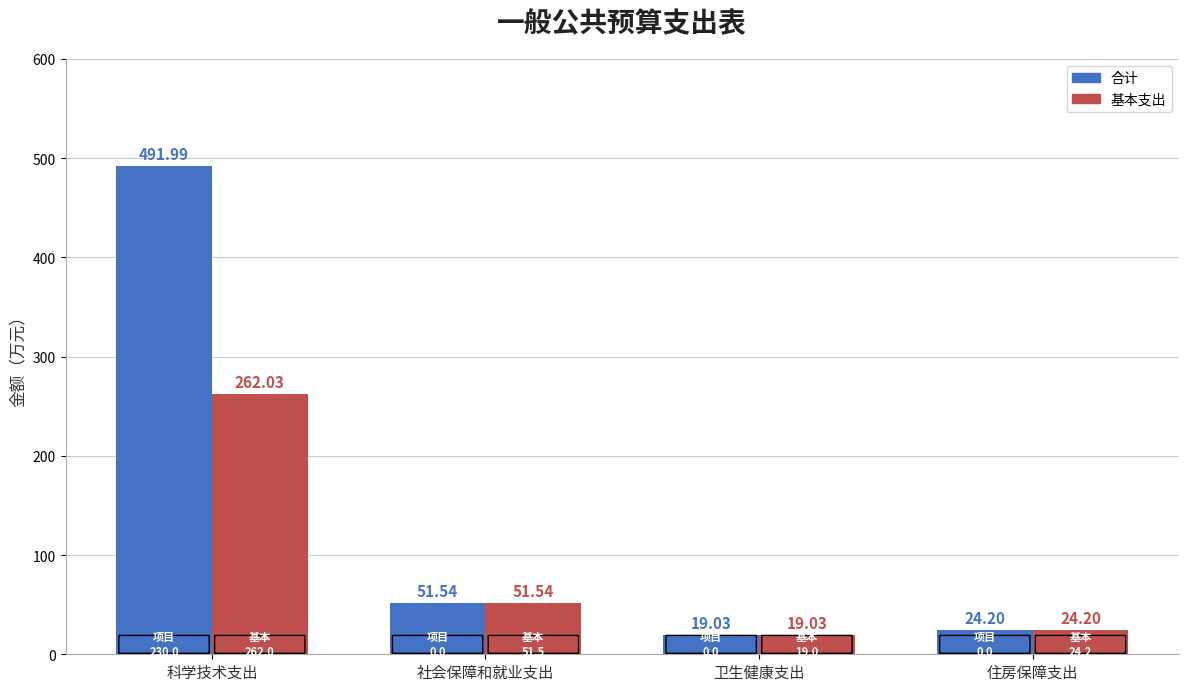

True or false: 合计 has a value of 19.0 at 卫生健康支出.

True